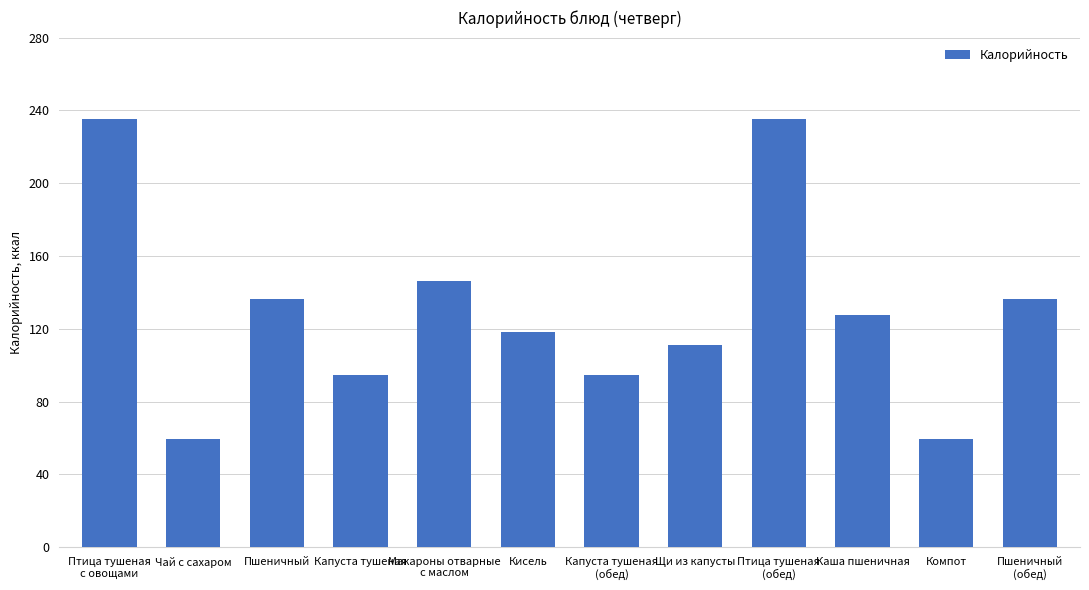

Count the number of data series in this chart.

1